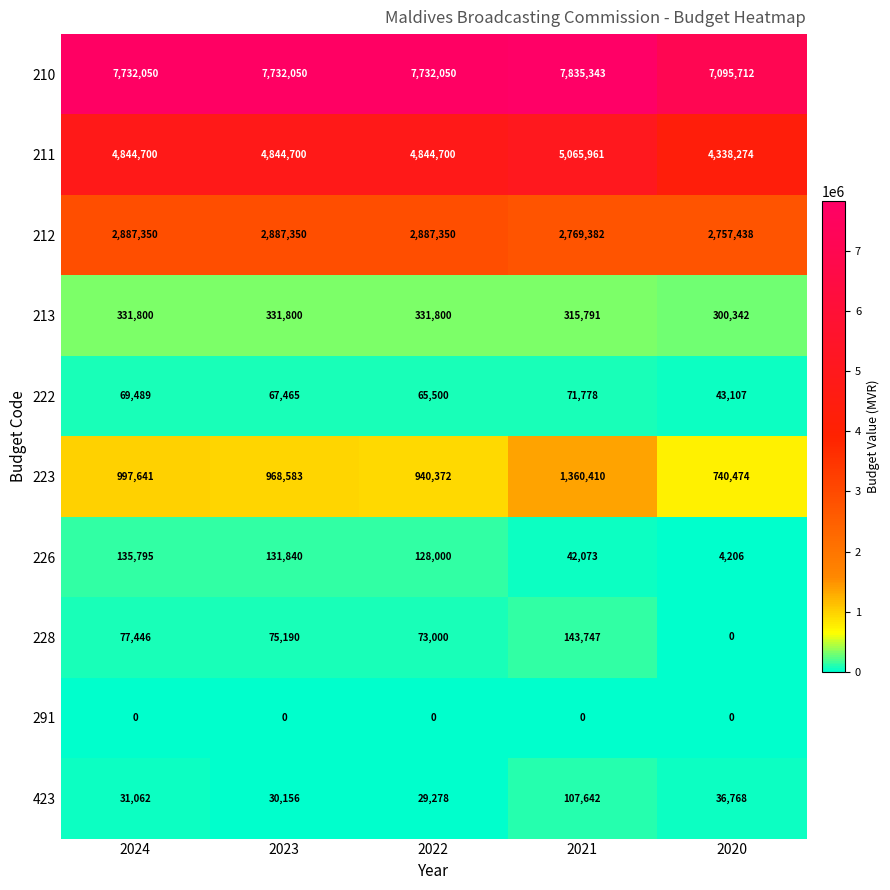

Is it true that 223 equals 1360410 at 2021?

True